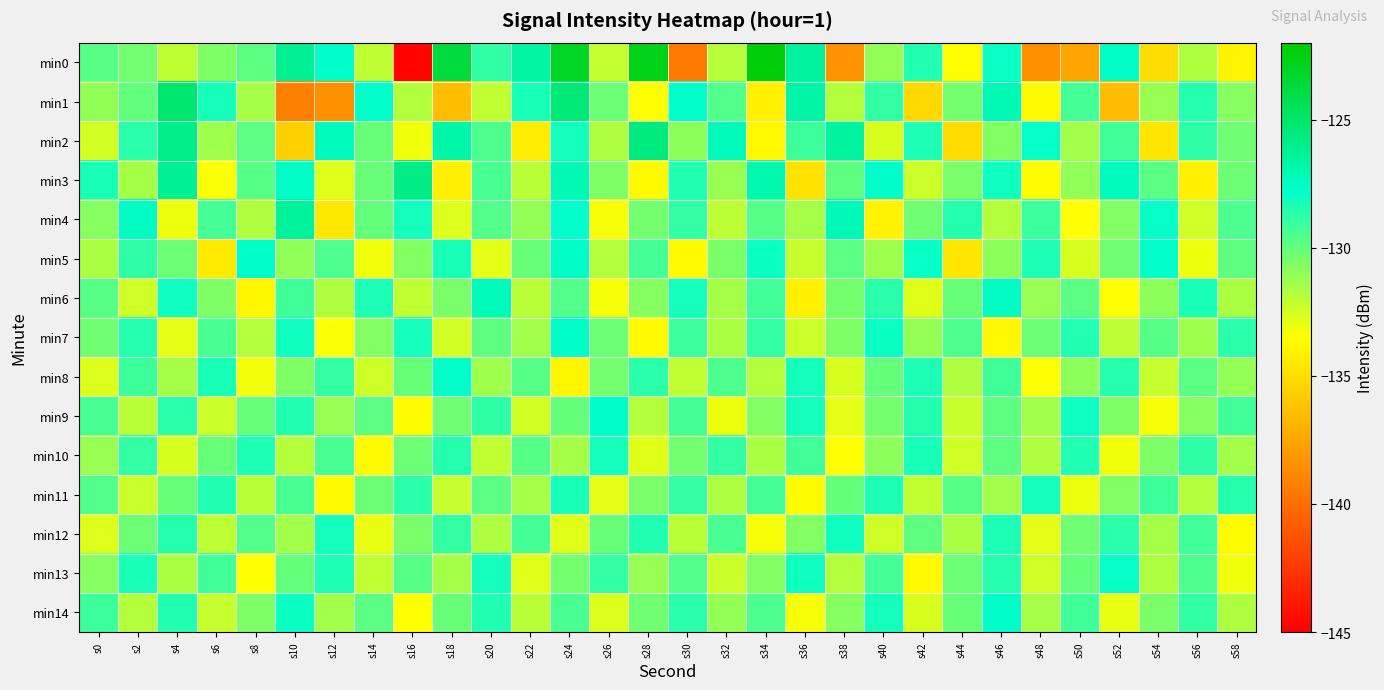

Between s30 and s26, which is larger?

s26